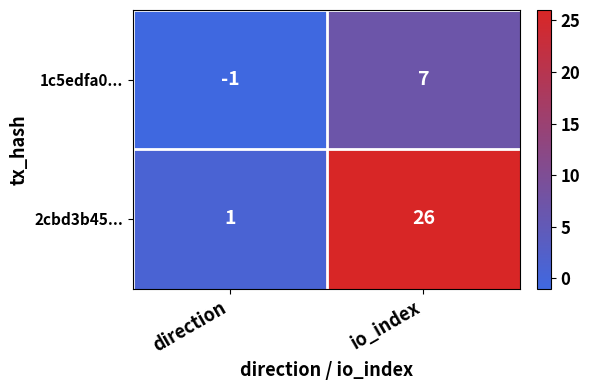

The value of 1c5edfa0... at io_index is 7. True or false?

True